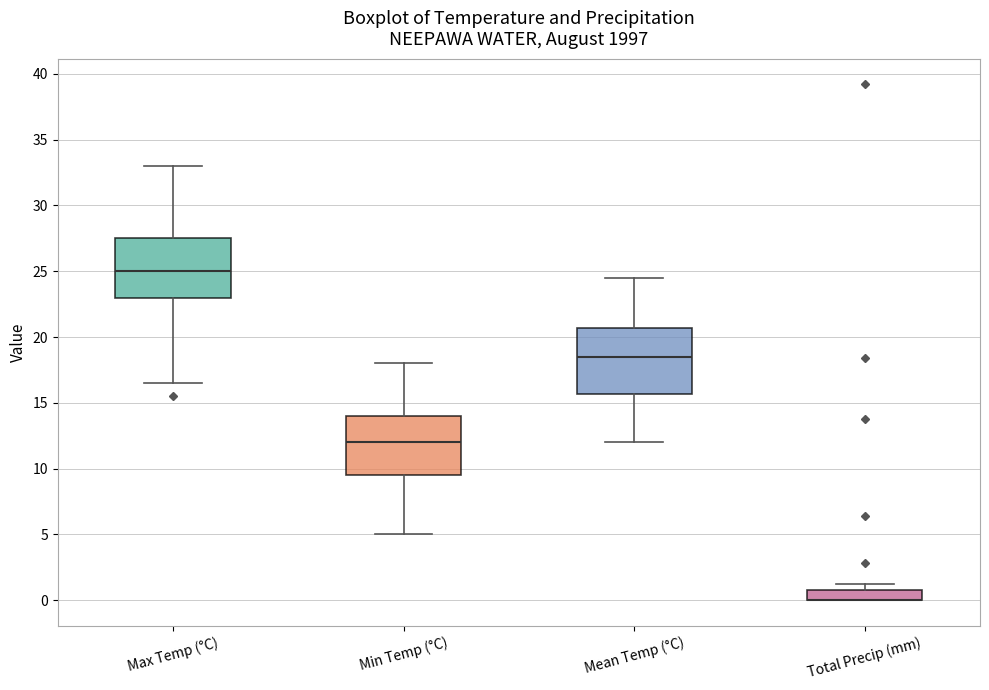

Reading left to right, transcribe this box plot: for each box, give where its median line is, the range the box spans, and where its two whiskers end, as read against the y-axis. The values are not printed on the chart, so give them approximately, as read against the axis.

Max Temp (°C): median 25.0, box 23.0 to 27.5, whiskers 16.5 to 33.0
Min Temp (°C): median 12.0, box 9.5 to 14.0, whiskers 5.0 to 18.0
Mean Temp (°C): median 18.5, box 15.5 to 20.5, whiskers 12.0 to 24.5
Total Precip (mm): median 0.0 (drawn on the box's lower edge), box 0.0 to 1.0, whiskers 0.0 to 1.0 (just above the box's upper edge)